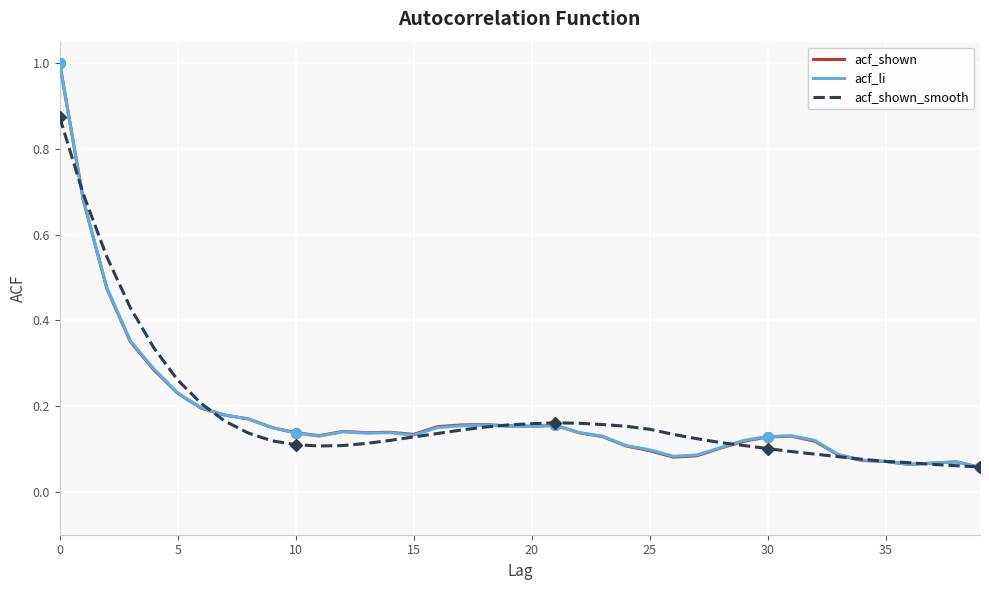

Rank the series by their average value, from lowest to highest.

acf_shown, acf_li, acf_shown_smooth